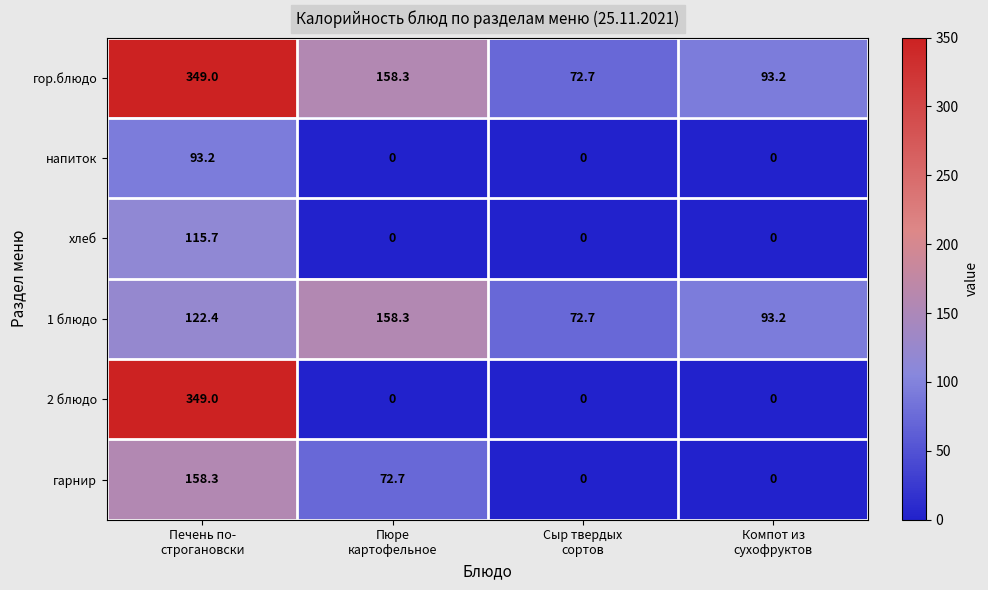

Reading right to left, extract all data points from this chart.

гор.блюдо: 93.2	72.7	158.3	349.0
напиток: 0.0	0.0	0.0	93.2
хлеб: 0.0	0.0	0.0	115.7
1 блюдо: 93.2	72.7	158.3	122.4
2 блюдо: 0.0	0.0	0.0	349.0
гарнир: 0.0	0.0	72.7	158.3